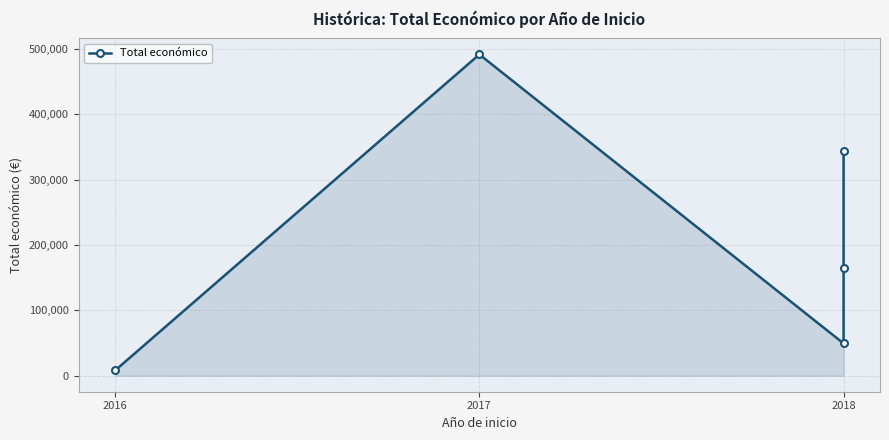

True or false: the data shows 344243 at 2018.

True